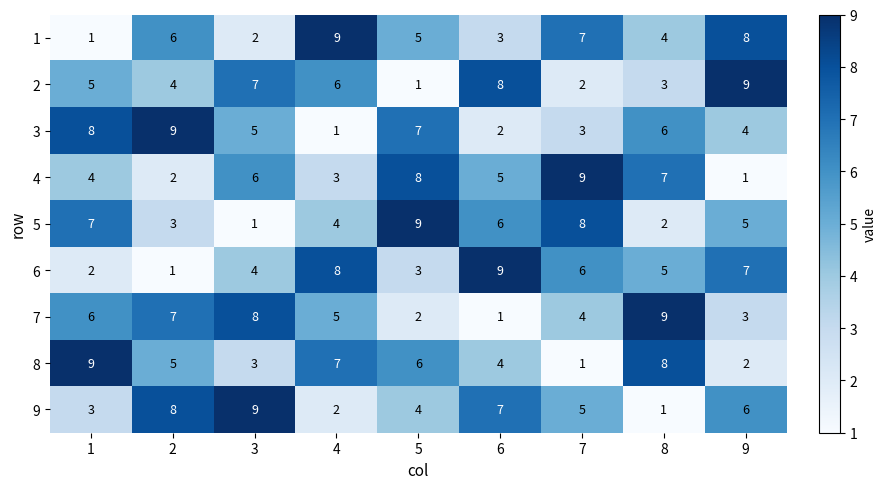

At how many categories does at least one series exceed 4?

9